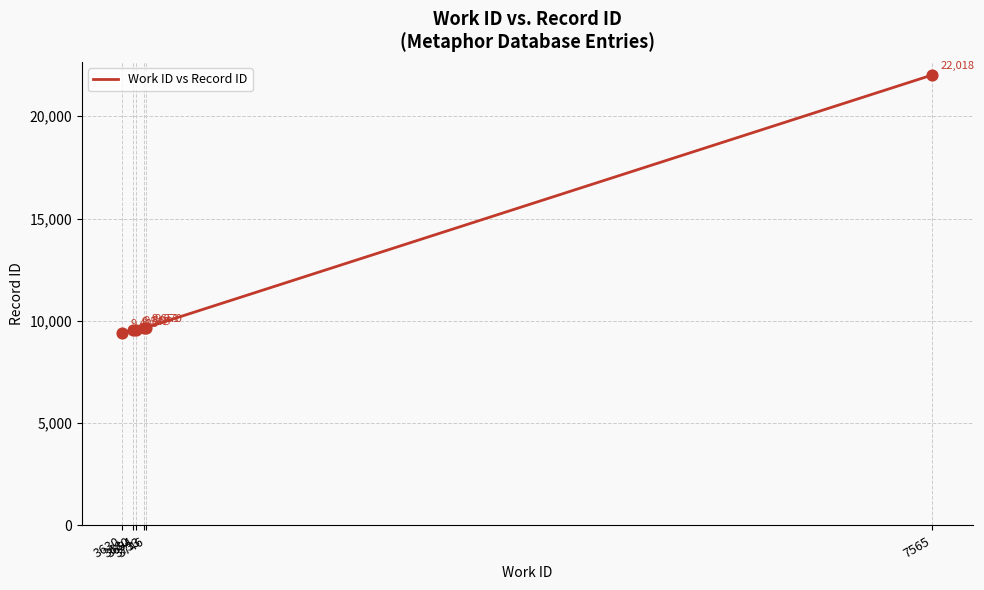

Approximately how many times larger is the value at 3746 compared to 3630?

1.0